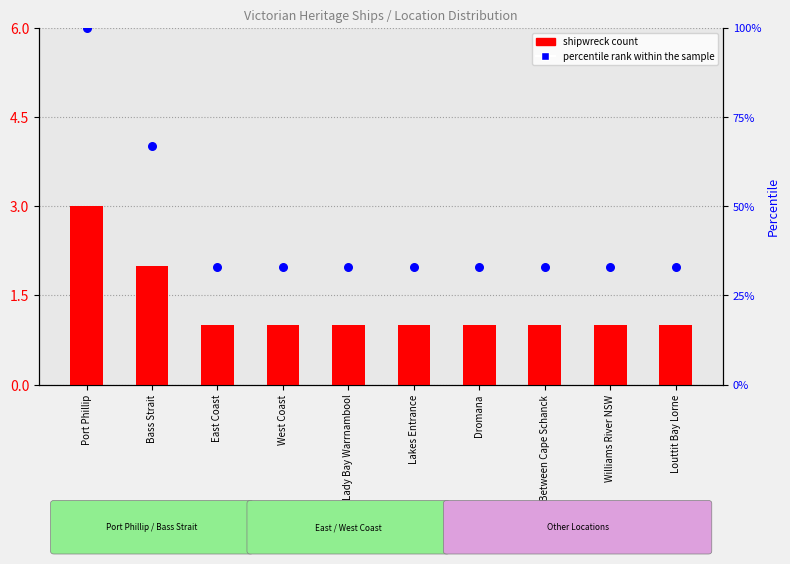

At which category is the sum across all series the highest?

Port Phillip